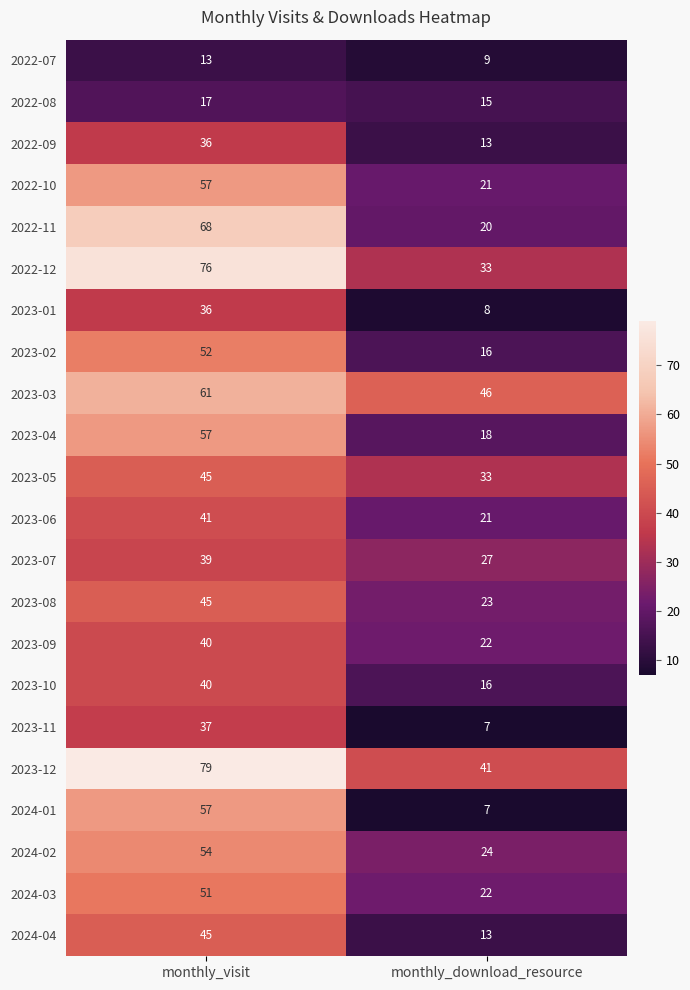

Rank the categories by 2022-10 value from highest to lowest.

monthly_visit, monthly_download_resource